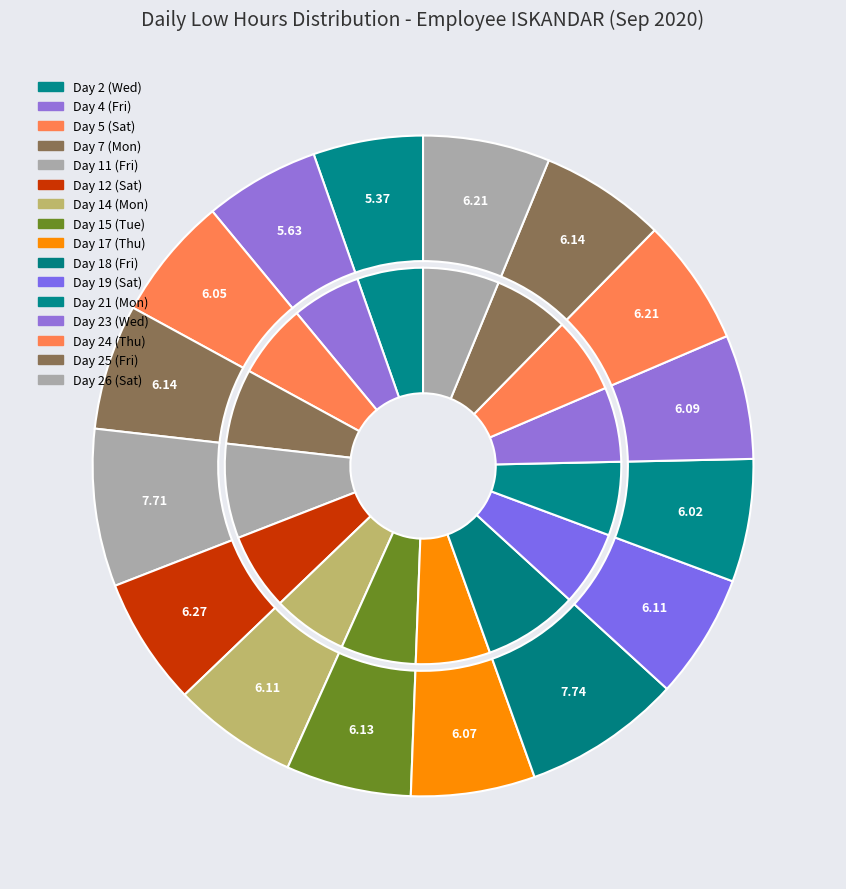

Combined, what portion of the pie is Day 19 (Sat) and Day 26 (Sat)?

12.3%